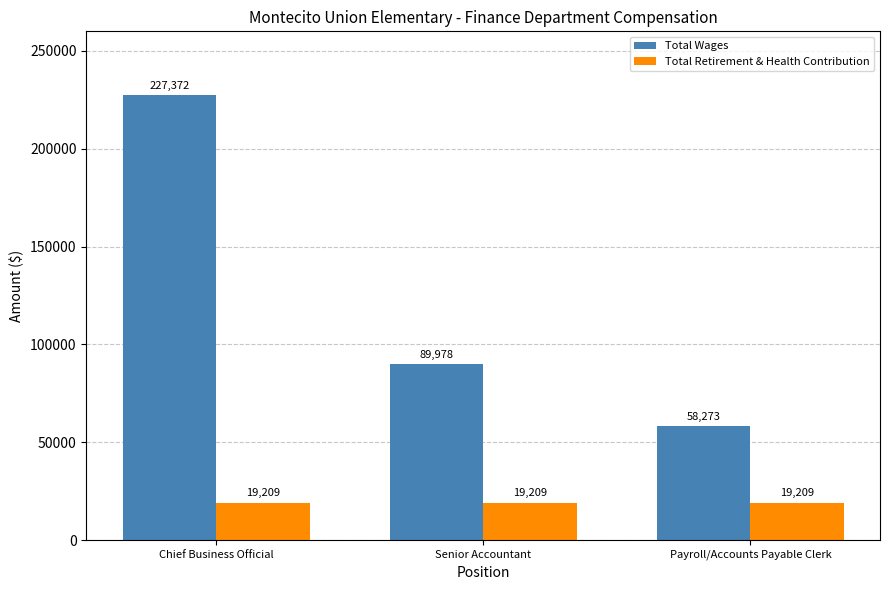

What is the sum of all Total Retirement & Health Contribution values?

57627